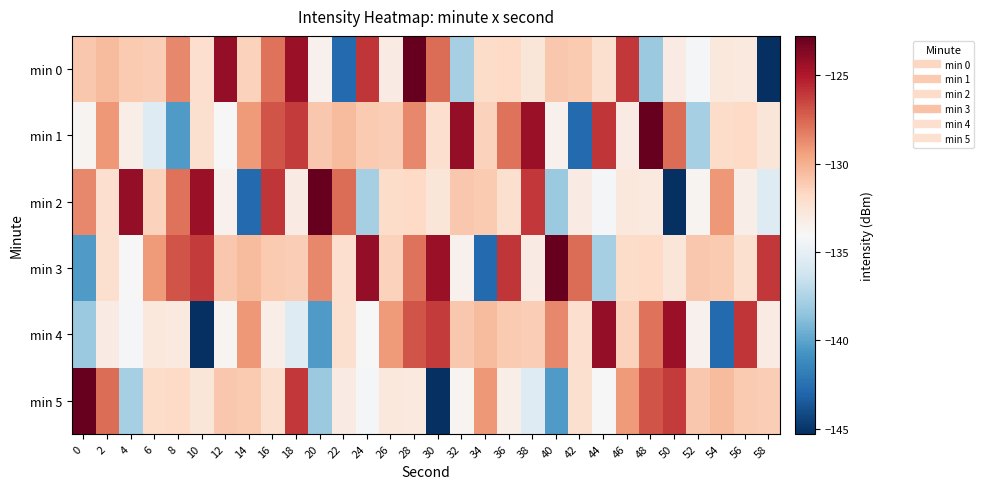

Which series has the largest range (max minus min)?

row_0